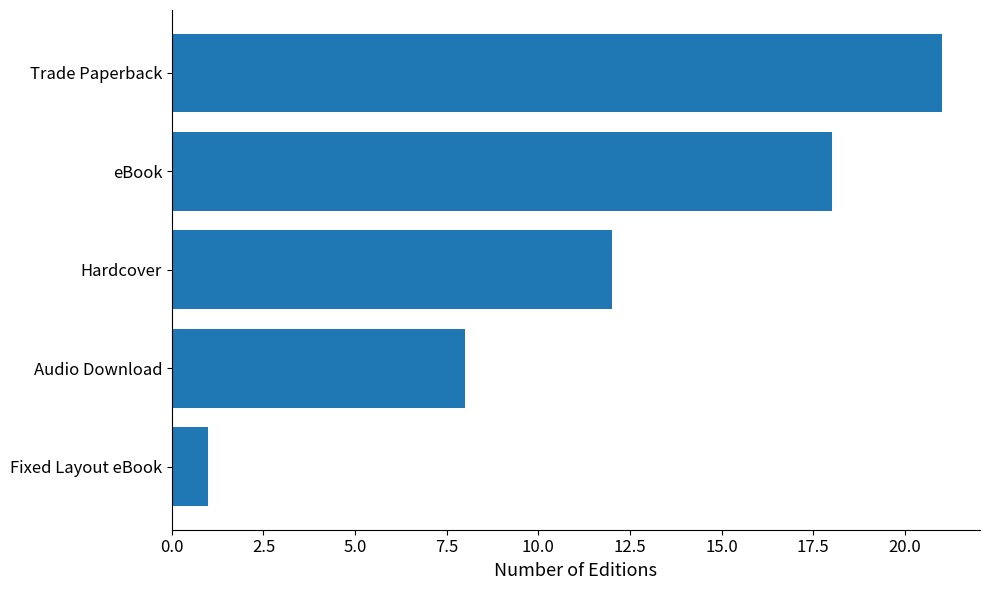

List the labels in order of value, smallest first.

Fixed Layout eBook, Audio Download, Hardcover, eBook, Trade Paperback